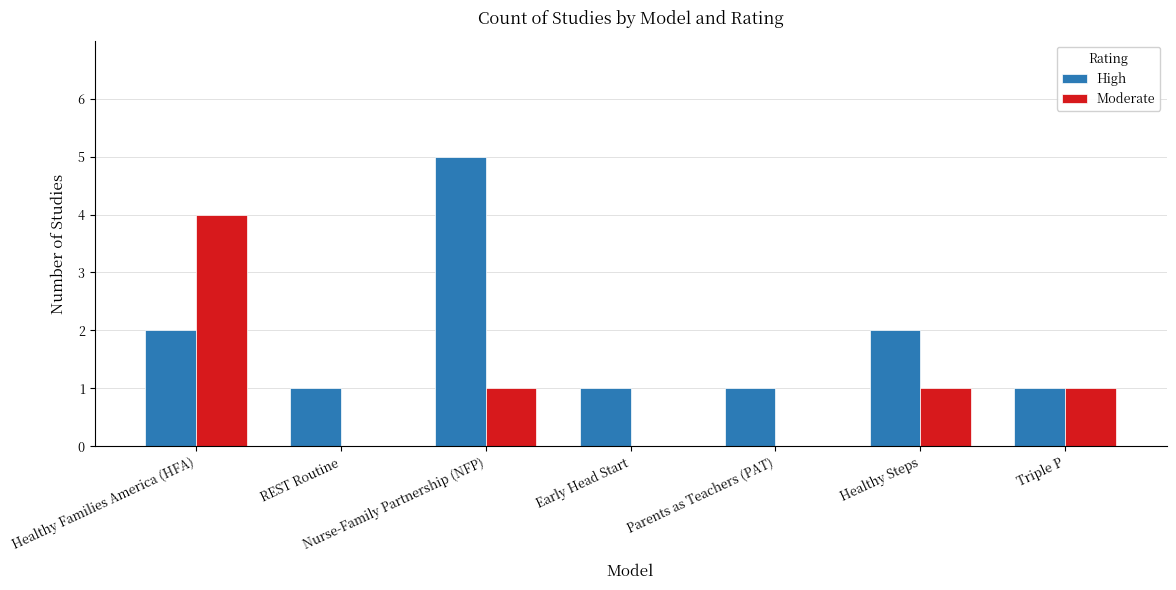

What is the sum of the Moderate values at Early Head Start and Healthy Families America (HFA)?

4